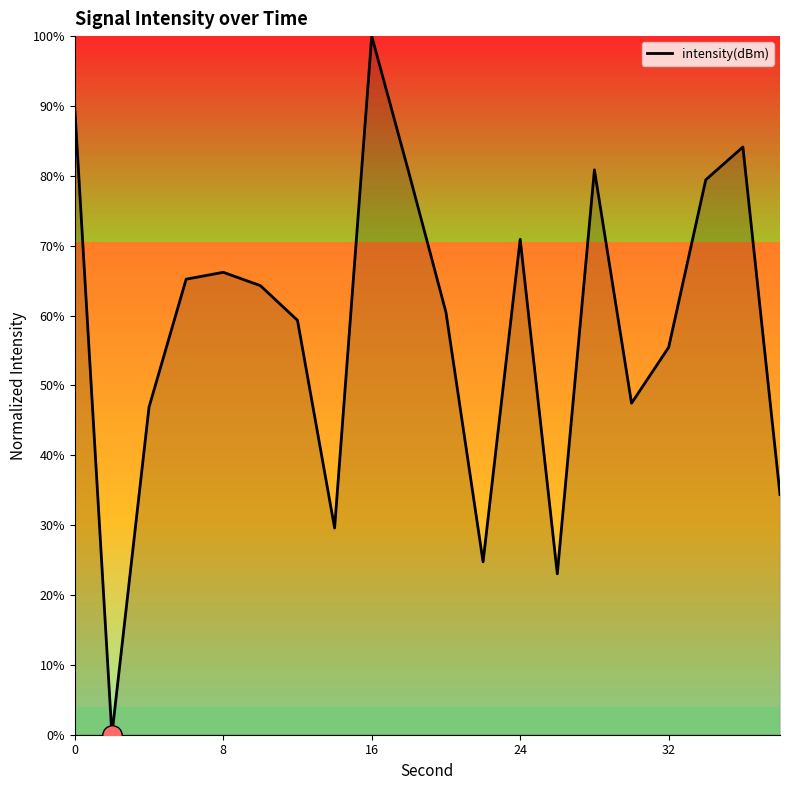

What is the maximum value shown in the chart?

100.0